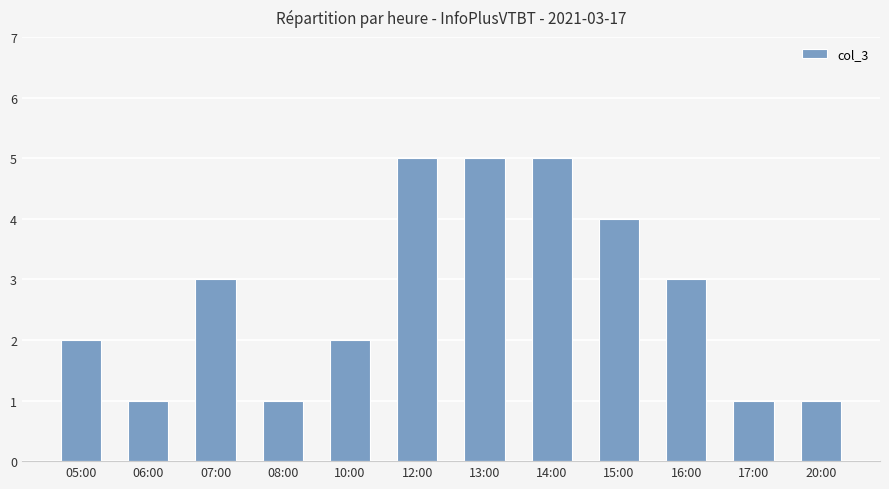

Reading left to right, list all the values displayed in this chart.

05:00=2	06:00=1	07:00=3	08:00=1	10:00=2	12:00=5	13:00=5	14:00=5	15:00=4	16:00=3	17:00=1	20:00=1